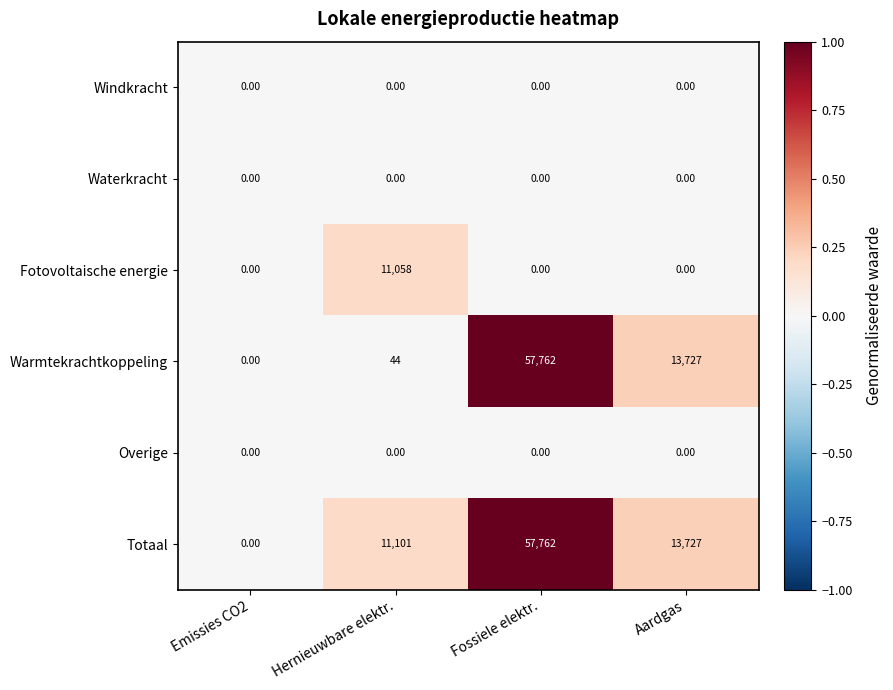

Which category has the highest value in the Totaal series?

Fossiele elektr.